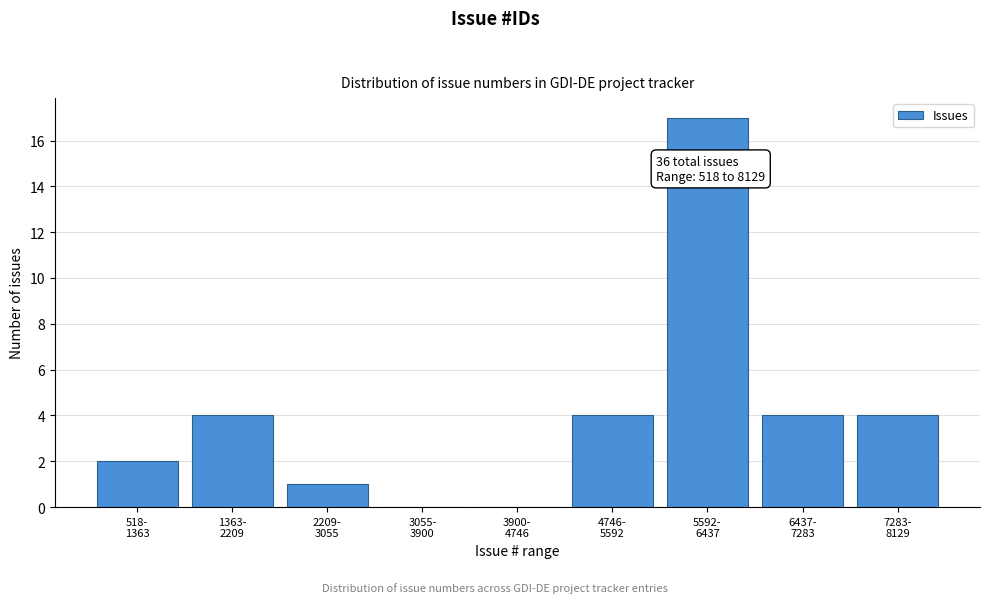

What is the sum of all values?

36